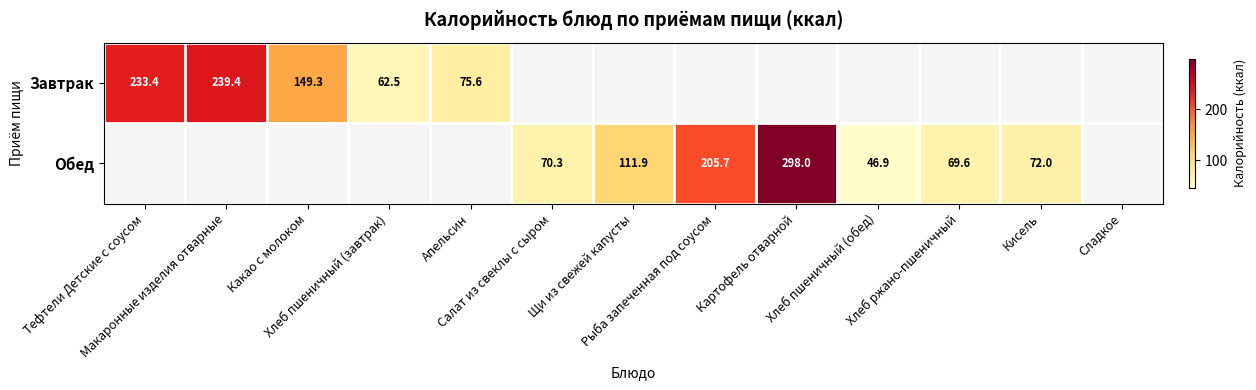

Is the value of Обед at Хлеб пшеничный (завтрак) greater than the value of Завтрак at Какао с молоком?

No